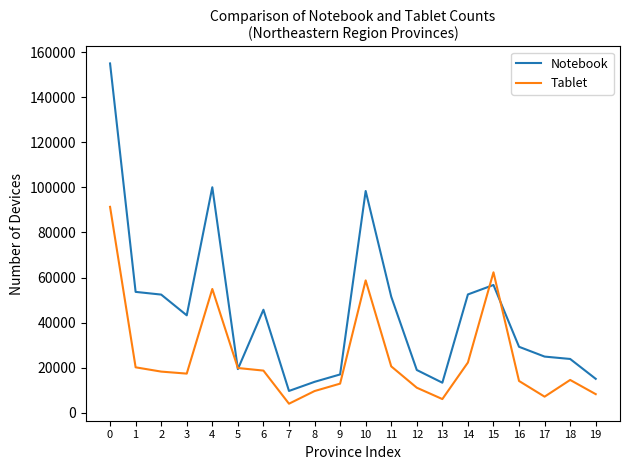

What is the total value across all series at 12?

30087